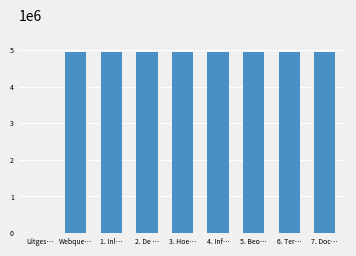

How many series are shown in this chart?

1